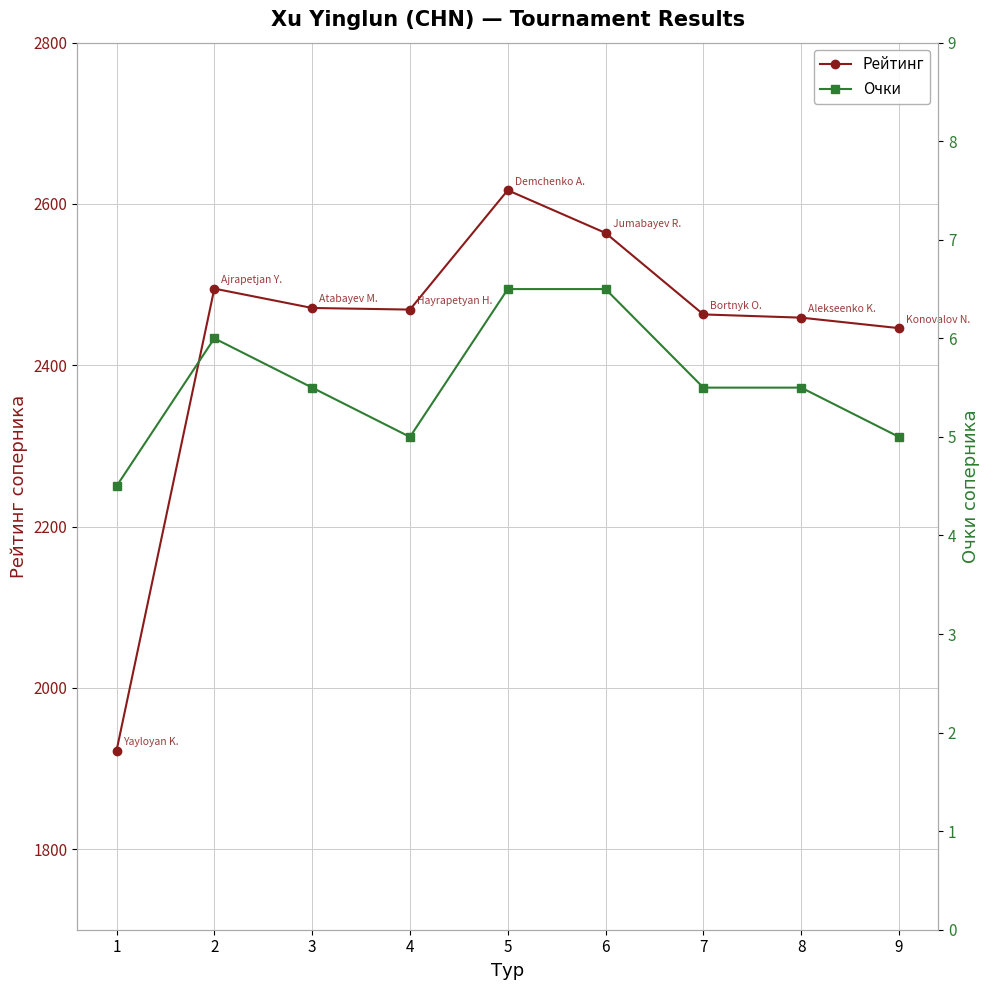

Between 6 and 7, which series saw the biggest shift?

Рейтинг